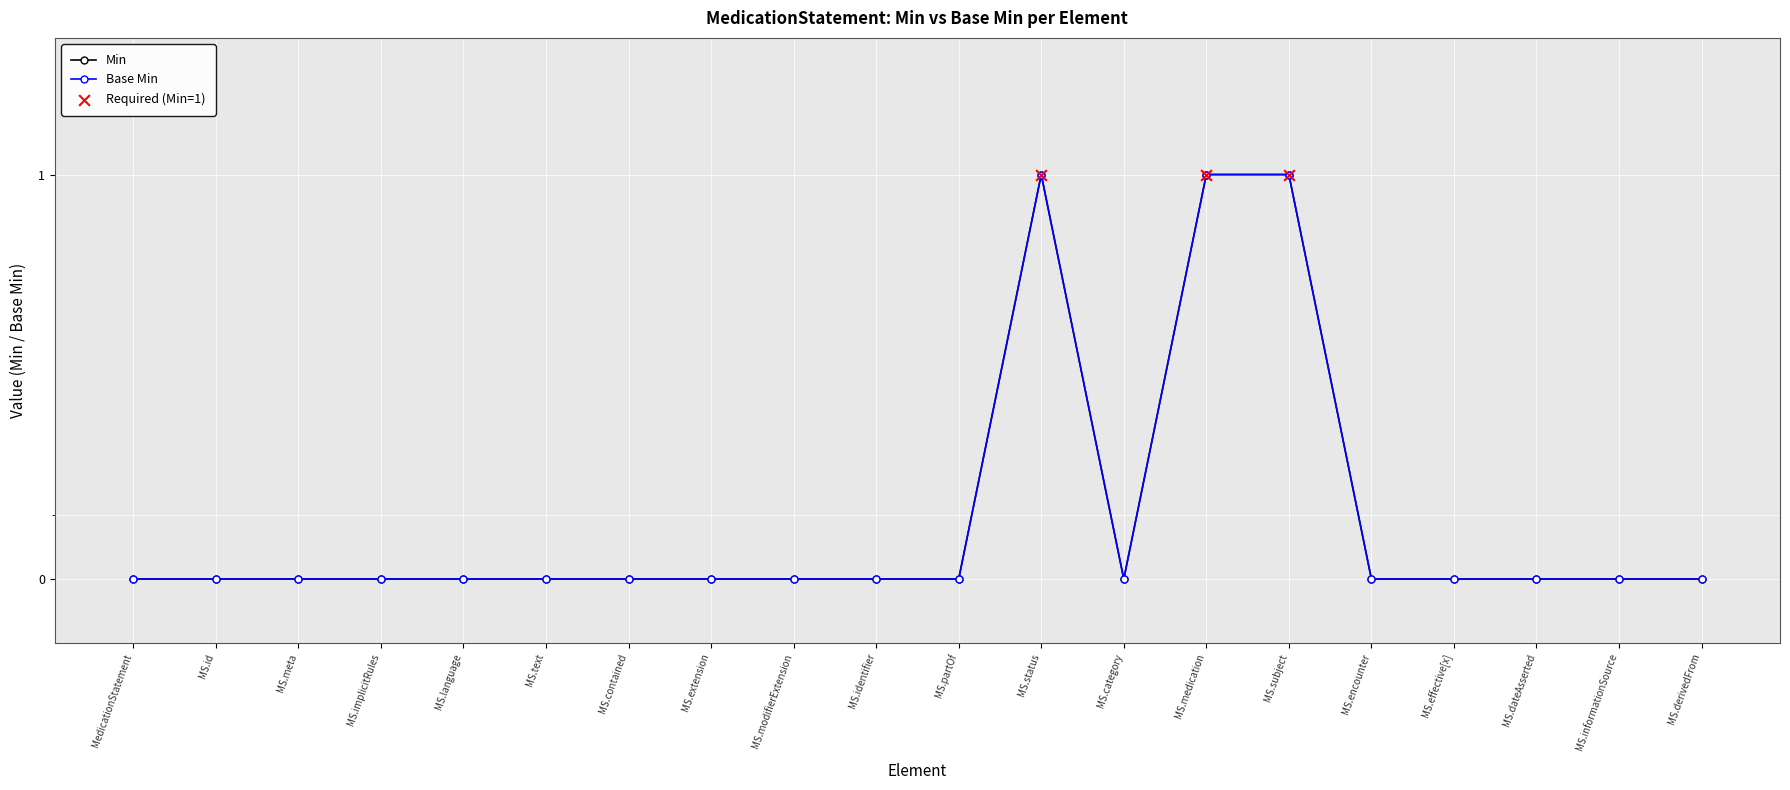

Which series reaches the minimum Y coordinate?

Min